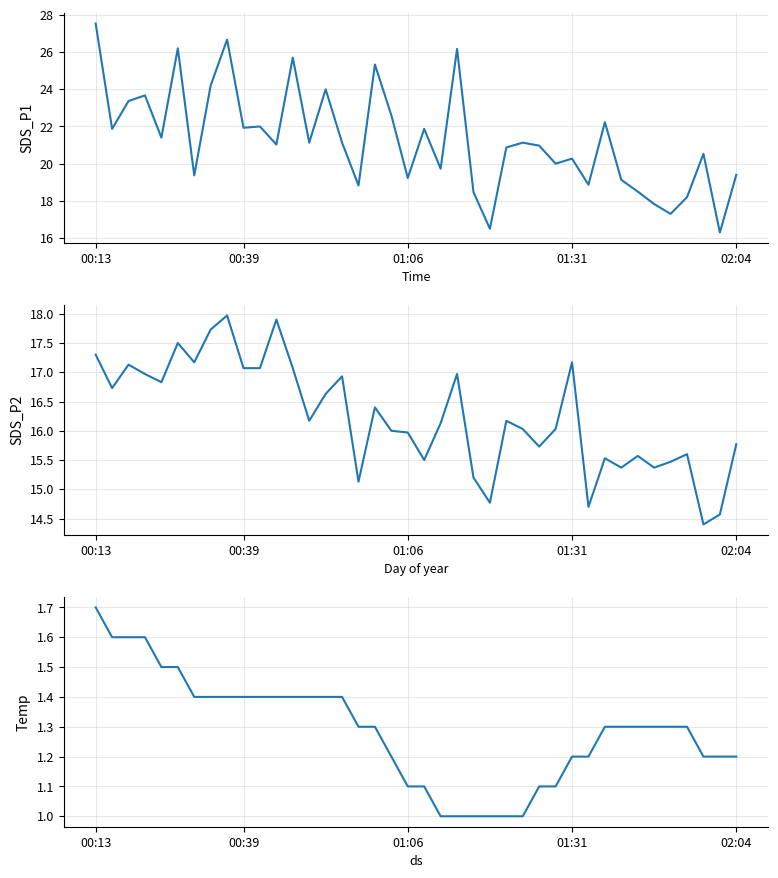

Is it true that SDS_P1 equals 10.6 at 01:31?

False